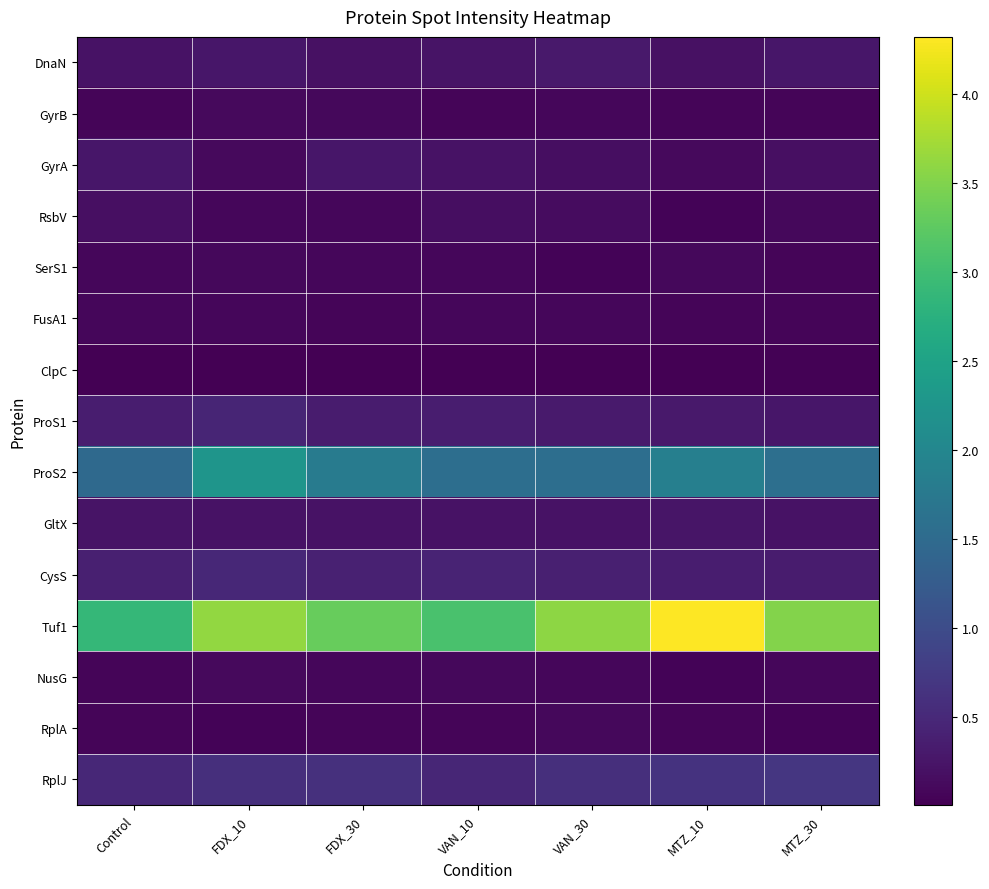

Which series has the largest range (max minus min)?

Tuf1